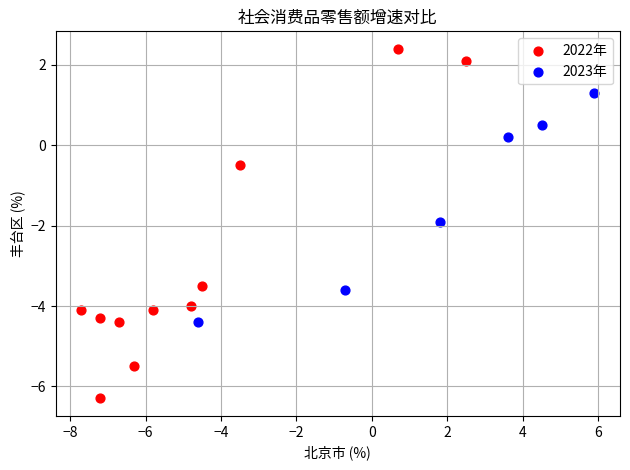

Which series contains the highest Y value?

2022年